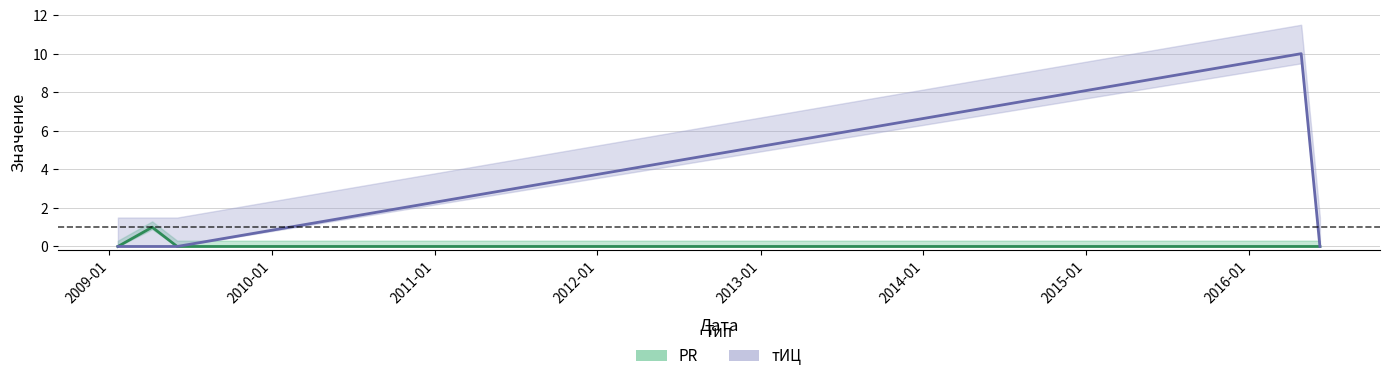

True or false: тИЦ and PR intersect in this chart.

False